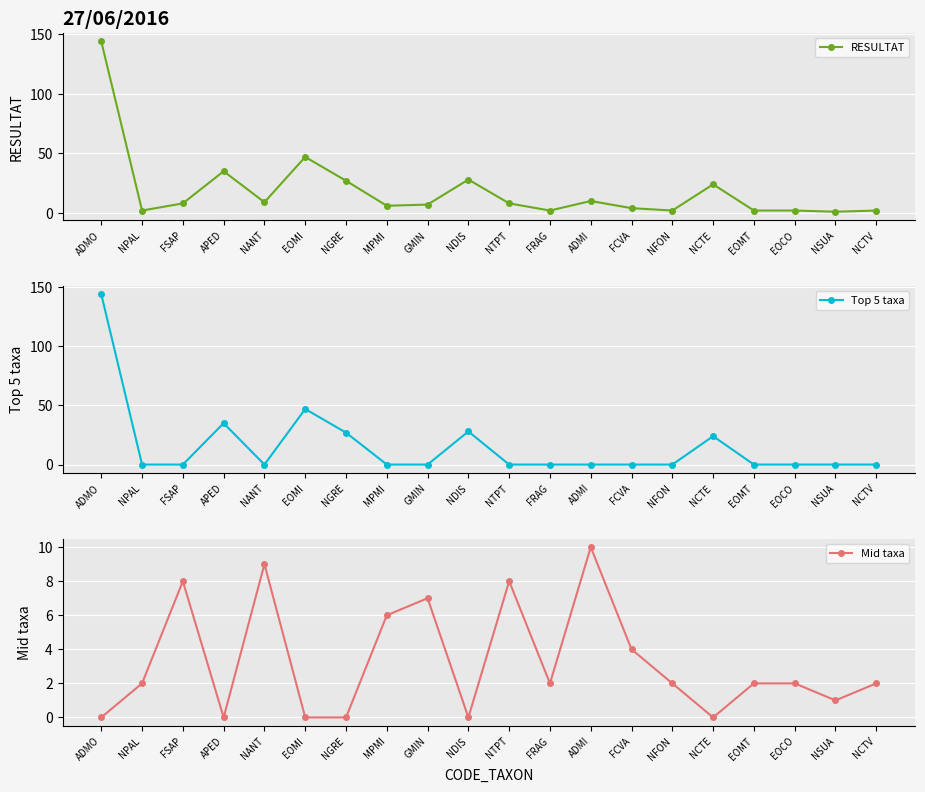

Is this an area chart (filled region under the line)?

No